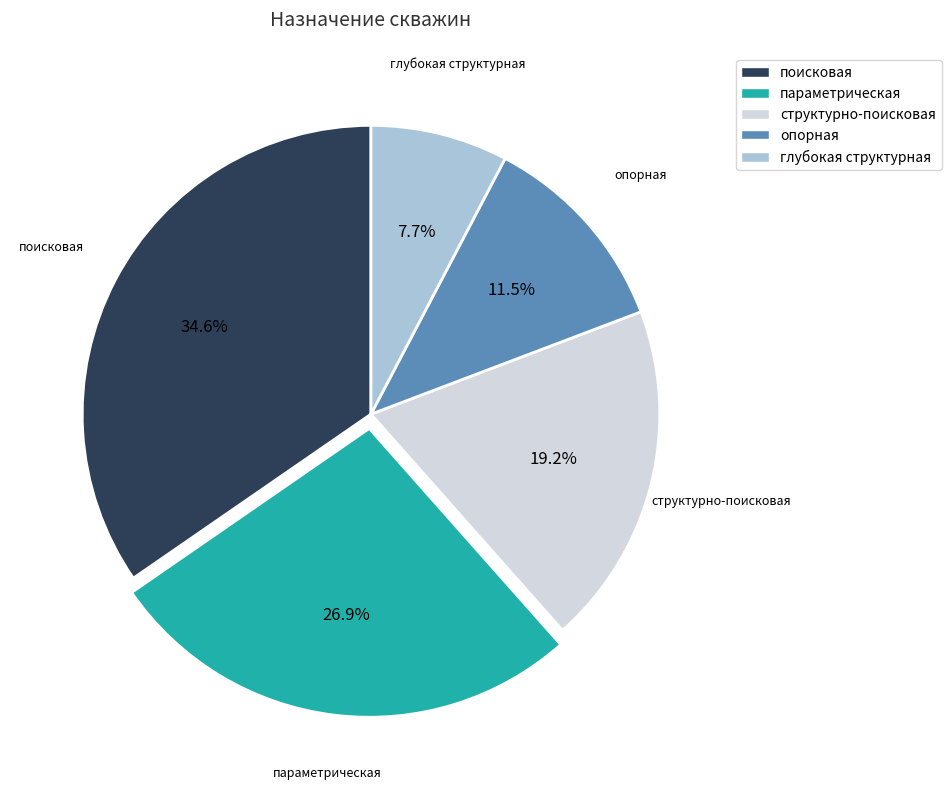

Approximately how many times larger is the value at структурно-поисковая compared to параметрическая?

0.7